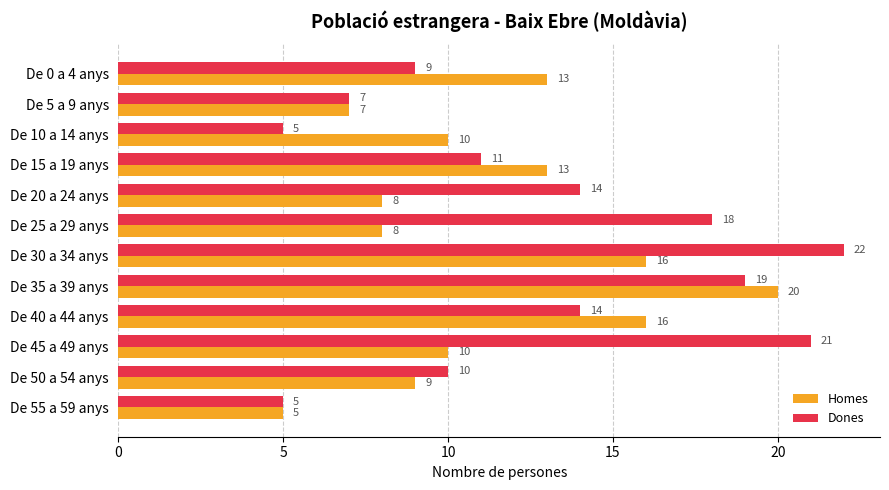

Which series has the widest spread of values?

Dones